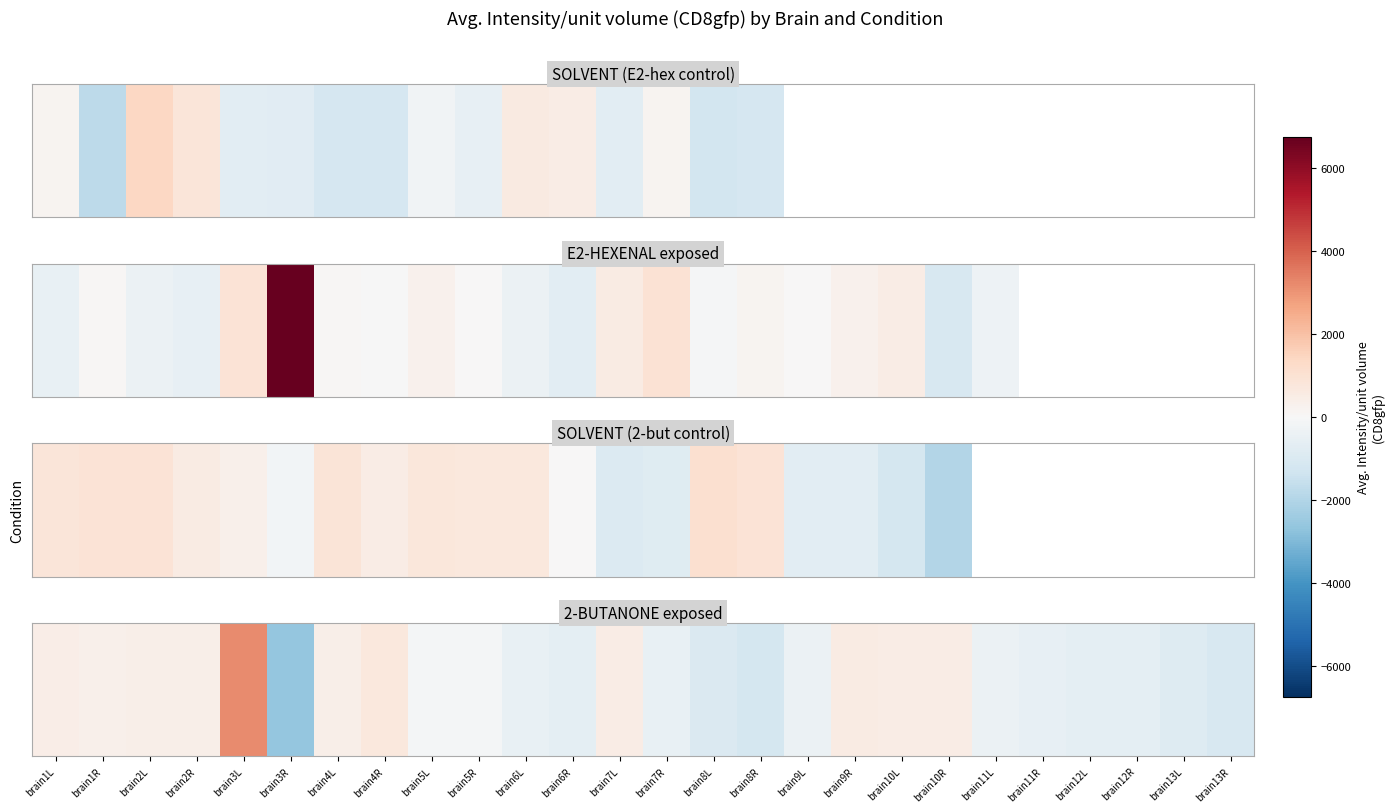

The value at brain13R is -1556.1. True or false?

False